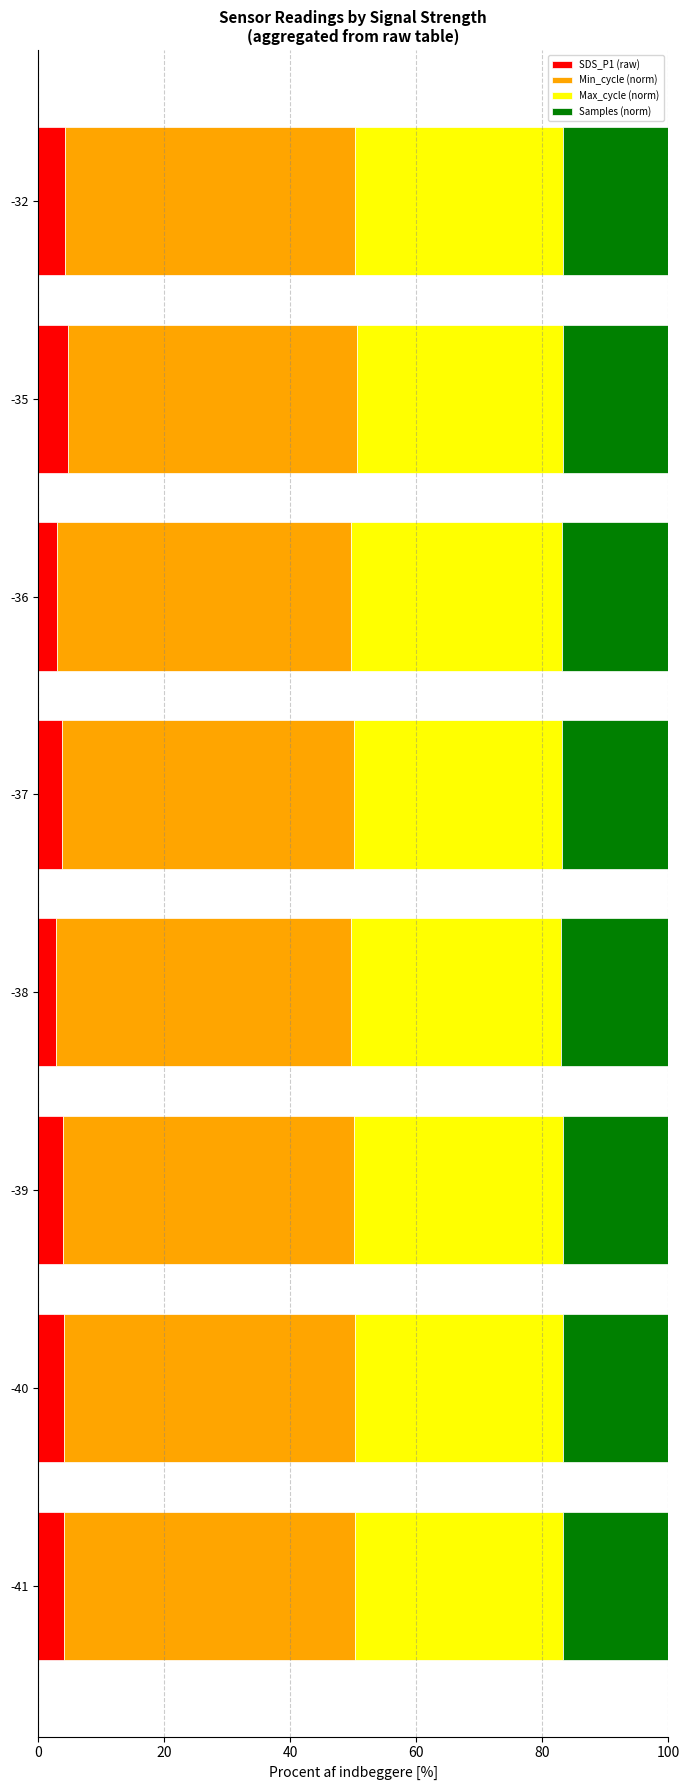

What is the total value across all series at -35?

100.0